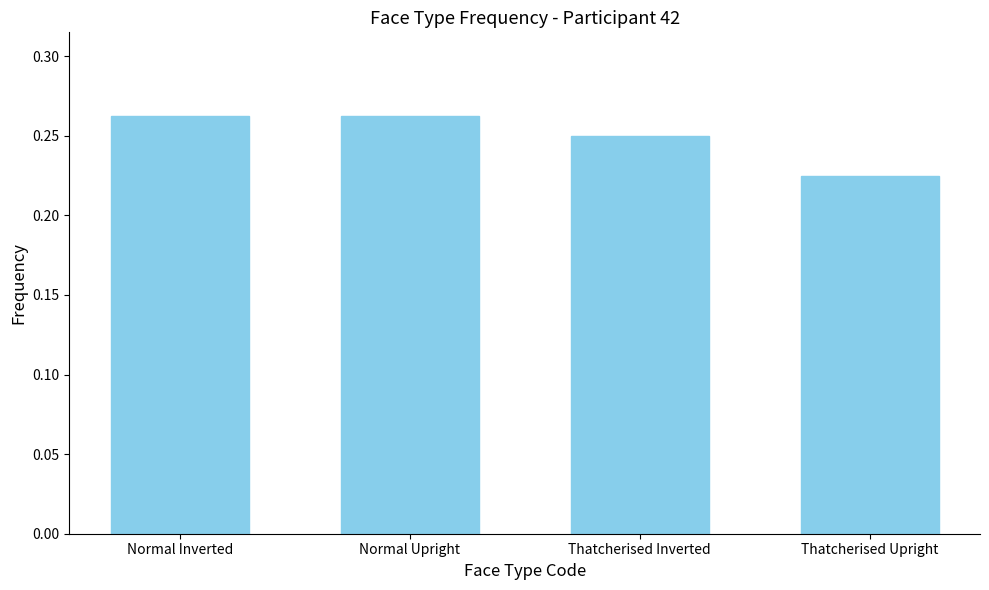

Is it true that the value at Thatcherised Upright is 0.1?

False